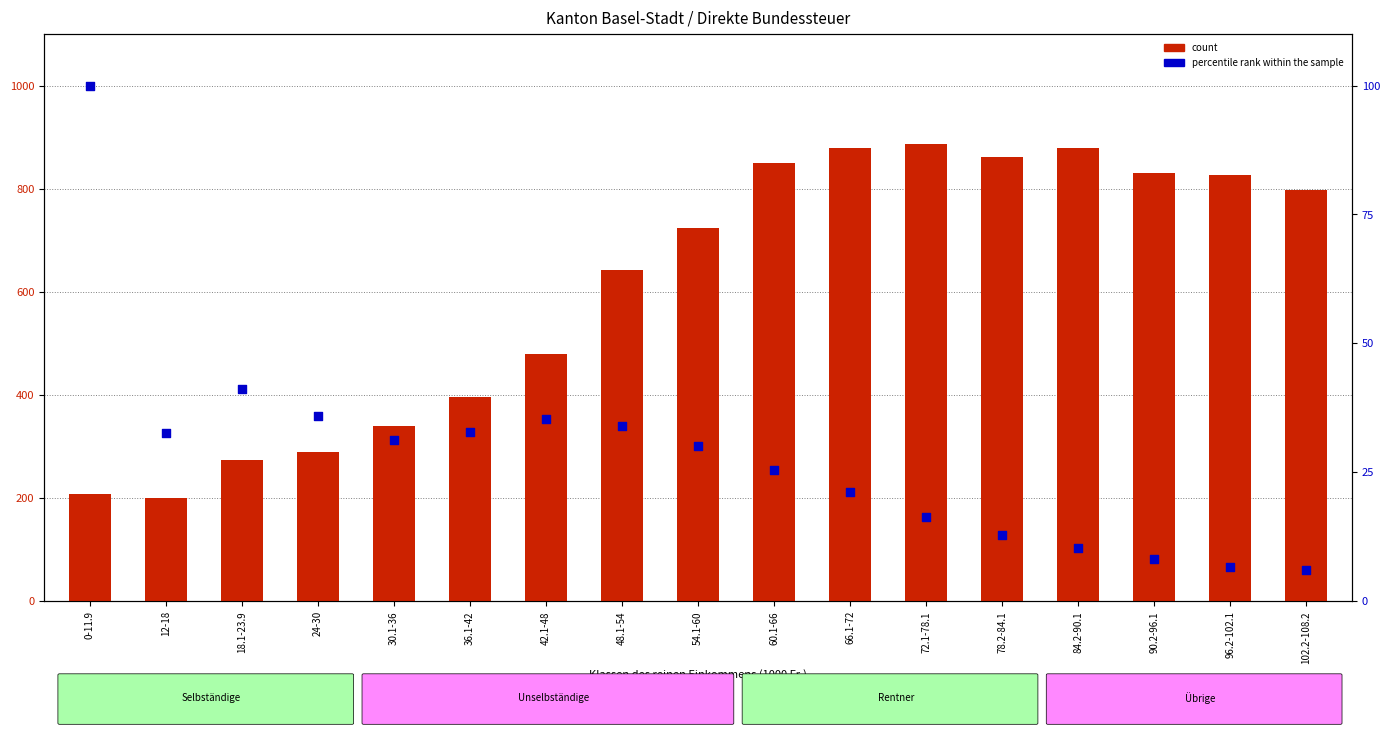

What is the total value across all series at 24-30?

325.9